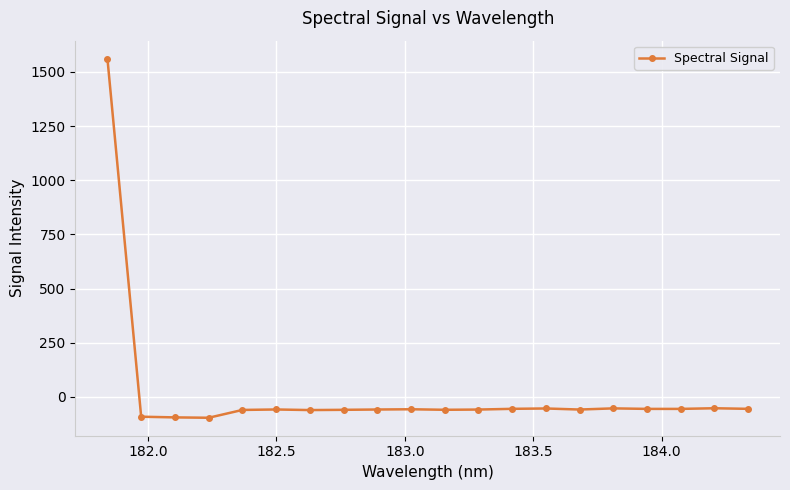

What is the minimum value shown in the chart?

-96.7